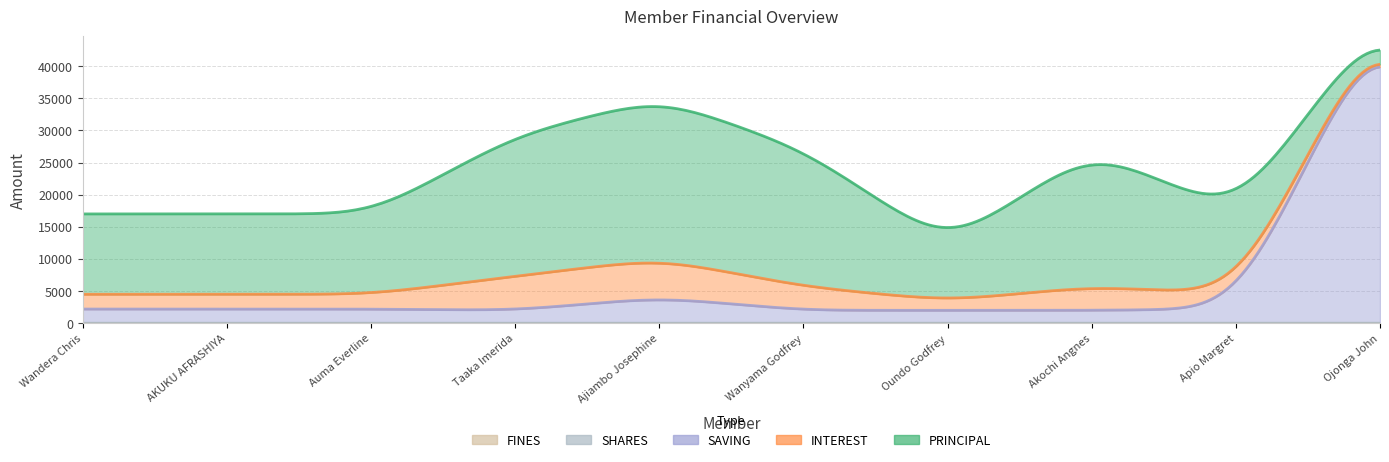

Which category has the highest value in the PRINCIPAL series?

Ajiambo Josephine